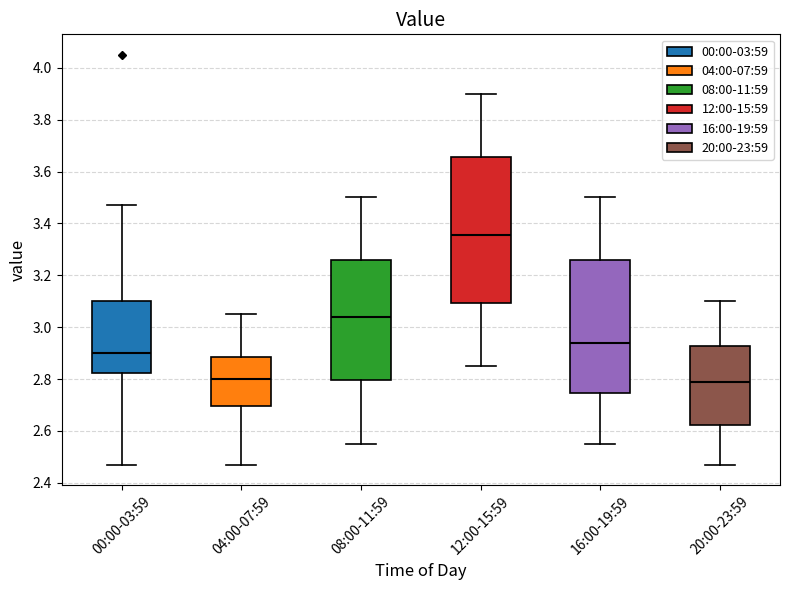

Where does the median line of the box for 12:00-15:59 sit on the y-axis? The values are not printed on the chart, so give them approximately, as read against the axis.

3.36